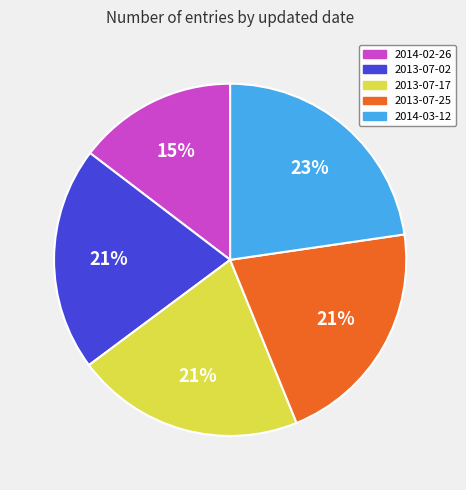

What is the smallest slice in the pie chart?

2014-02-26